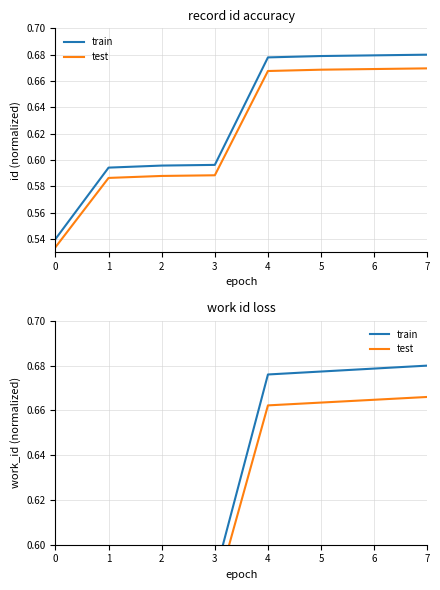

Rank the series at 6 from lowest to highest value.

test, train